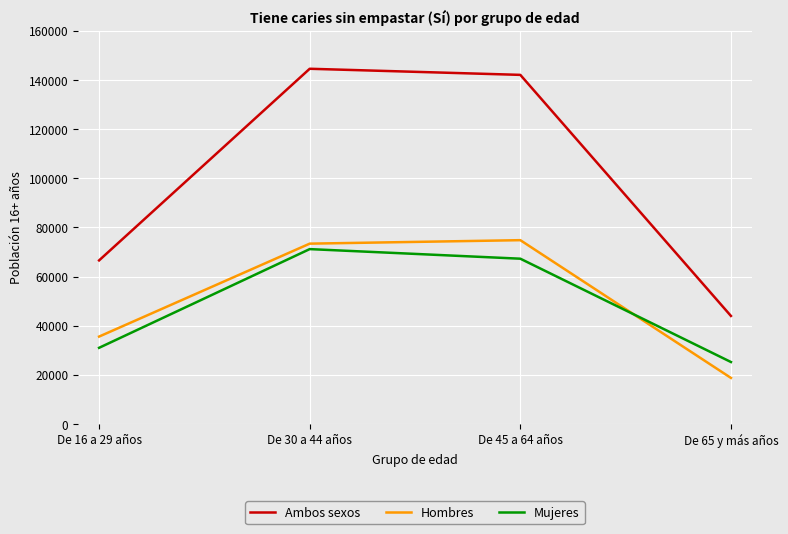

Where do Hombres and Mujeres first cross each other?

De 45 a 64 años and De 65 y más años